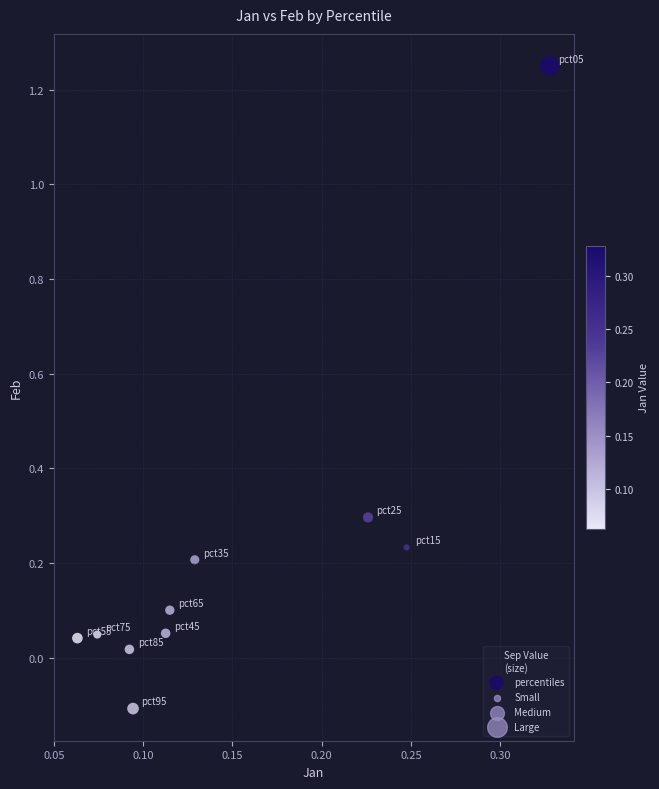

What is the range of X values (max minus min)?

0.3